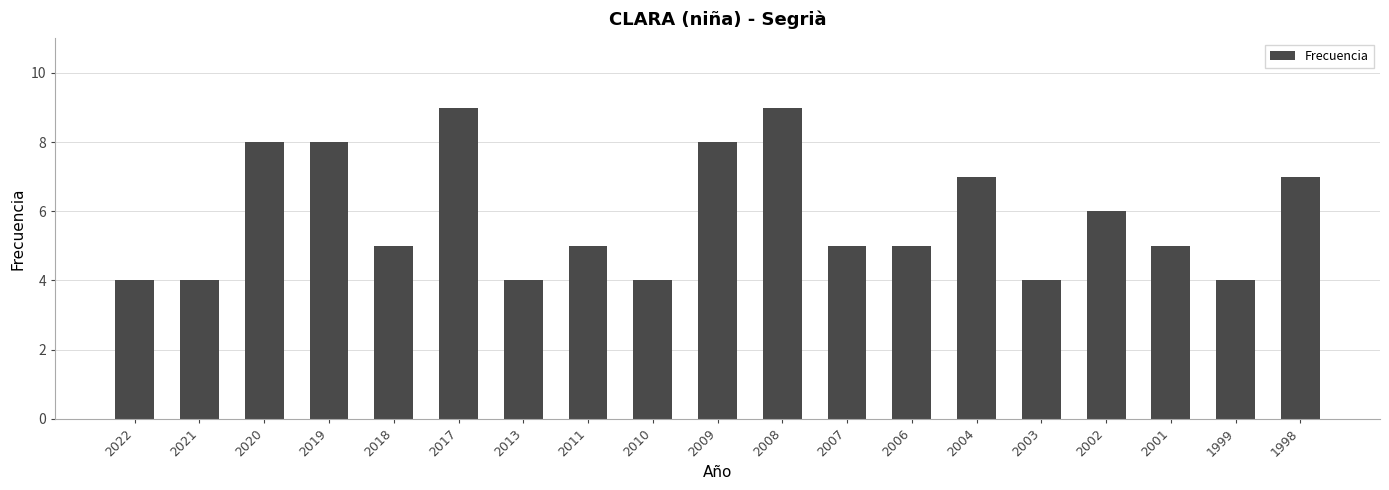

True or false: the data shows 8 at 2019.

True